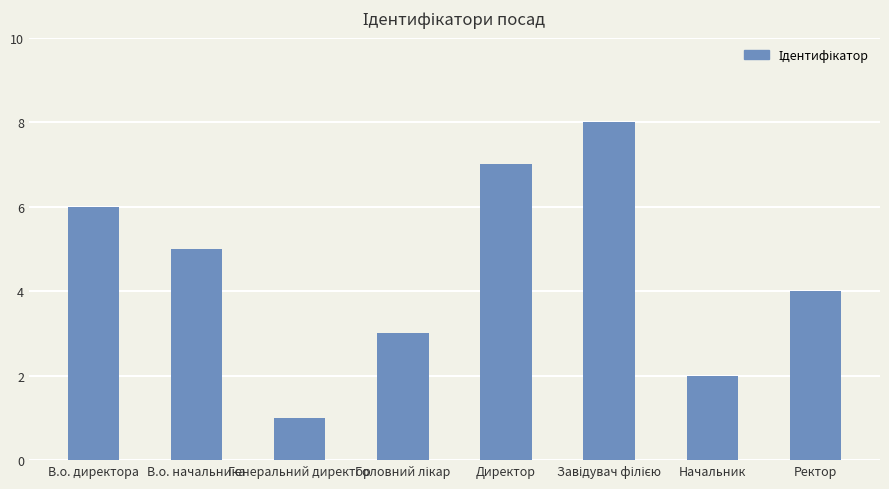

What is the maximum value shown in the chart?

8